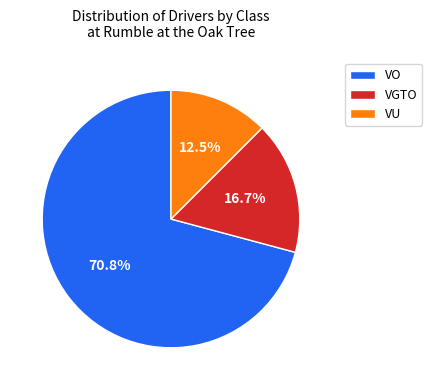

Which slice is the smallest?

VU